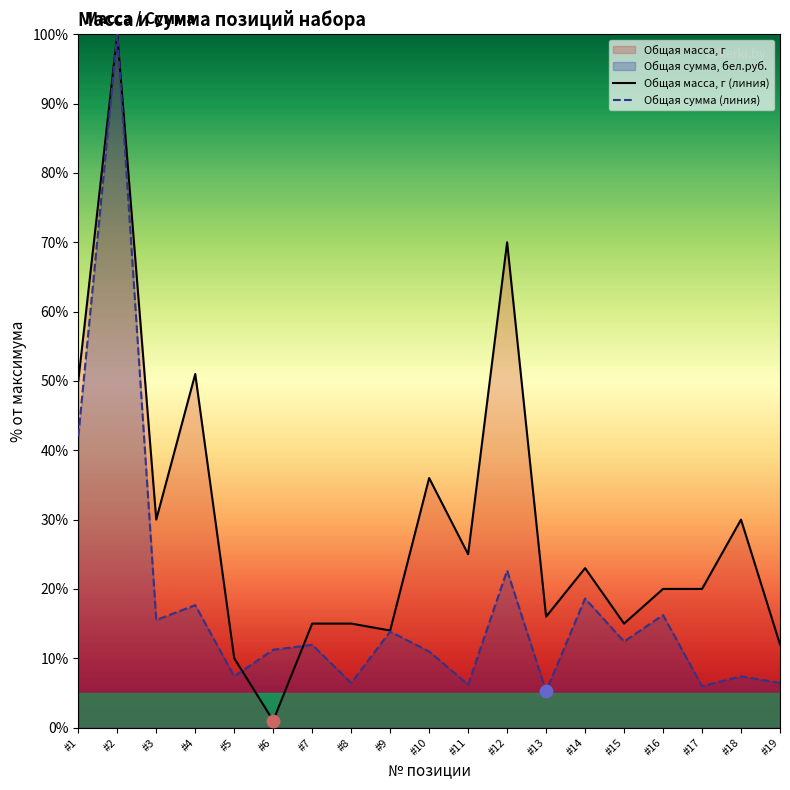

Which series contains the lowest Y value?

Общая масса, г